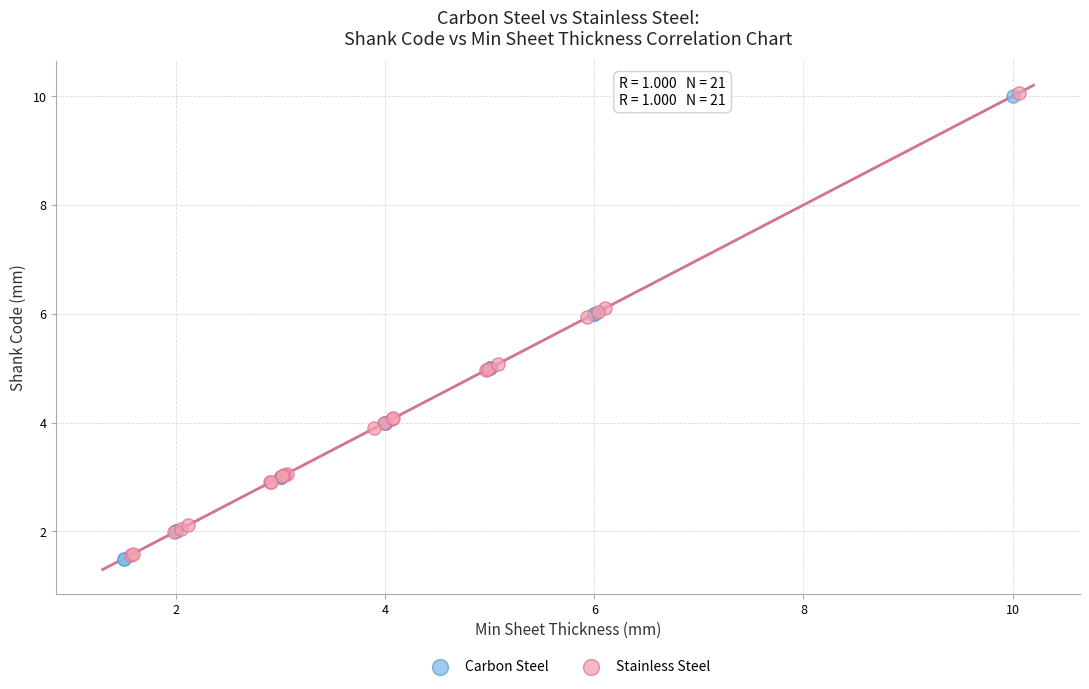

What are all the series names shown in the legend?

Carbon Steel, Stainless Steel